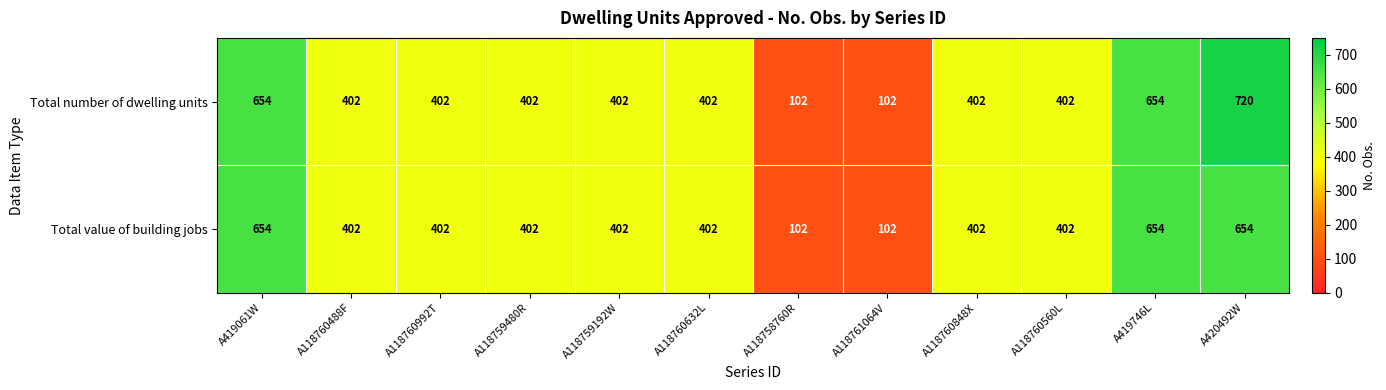

At which category is the sum across all series the highest?

A420492W